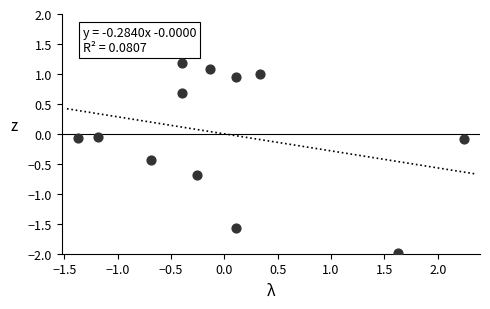

What is the range of X values (max minus min)?

3.6